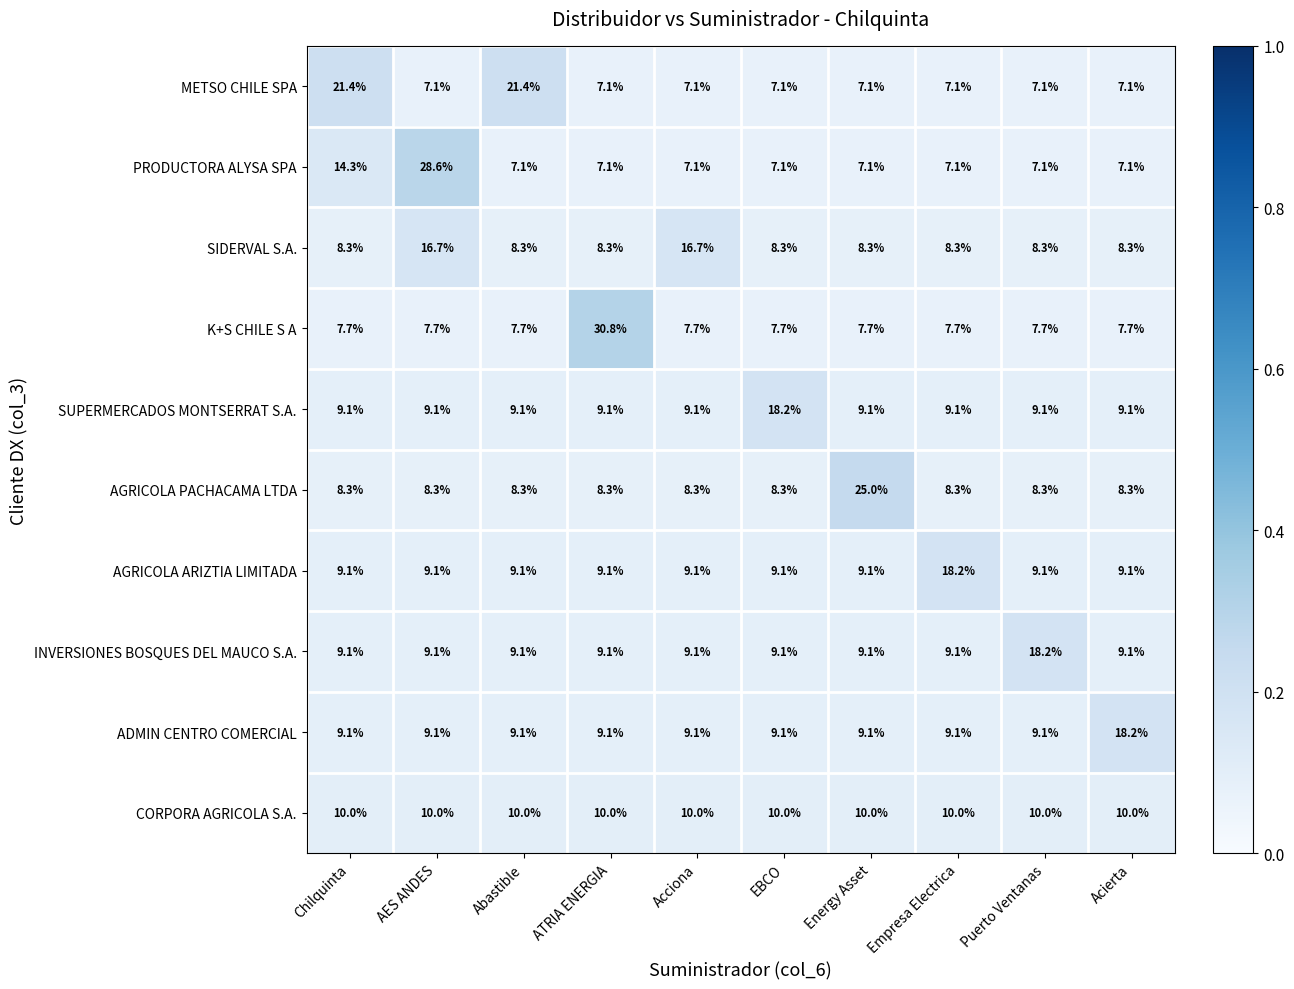

What is the approximate value of INVERSIONES BOSQUES DEL MAUCO S.A. at Acierta?

9.1